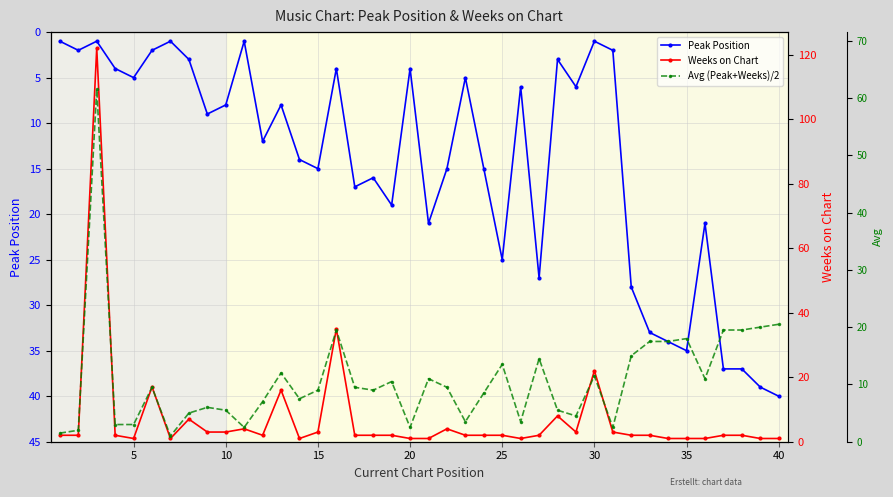

True or false: Peak Position has more than 2 interior local peaks.

True